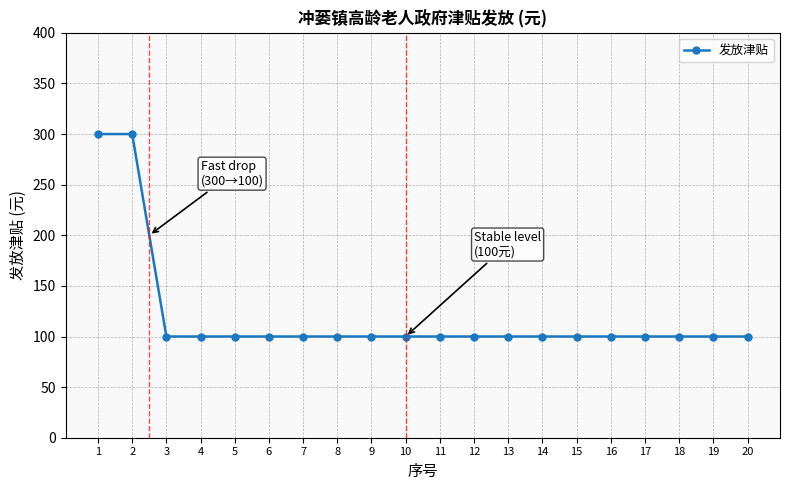

Is it true that the value at 14 is 162?

False